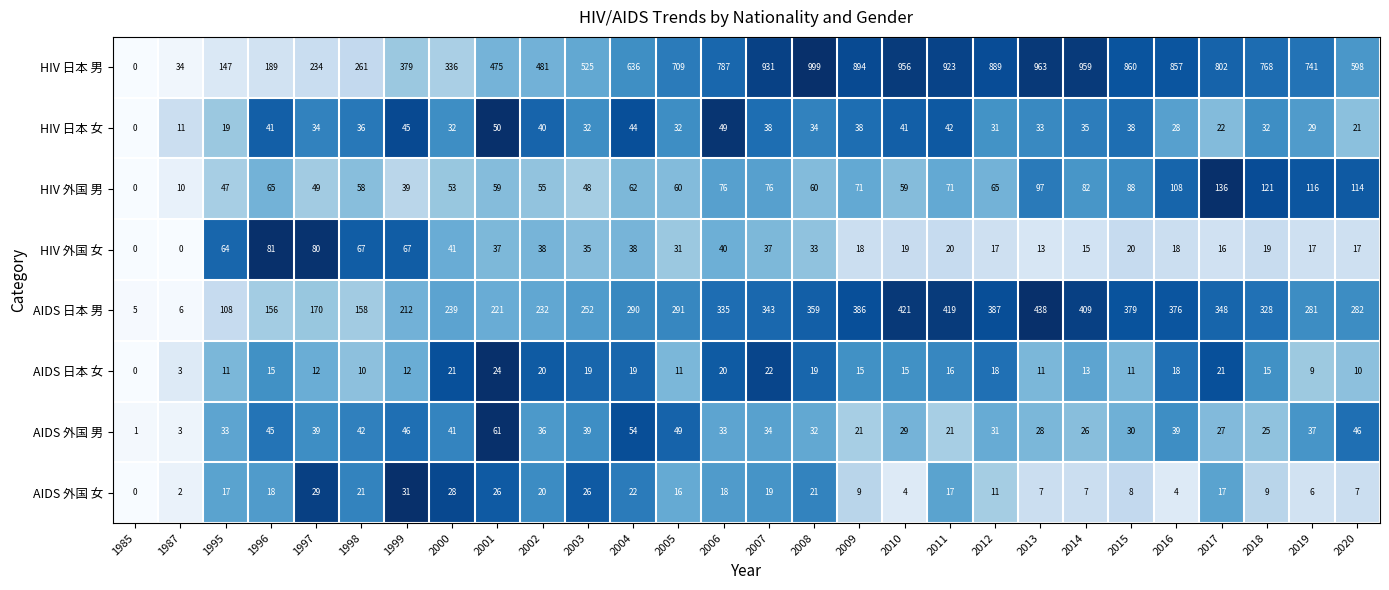

At which label does HIV 外国 女 first exceed 31?

1995